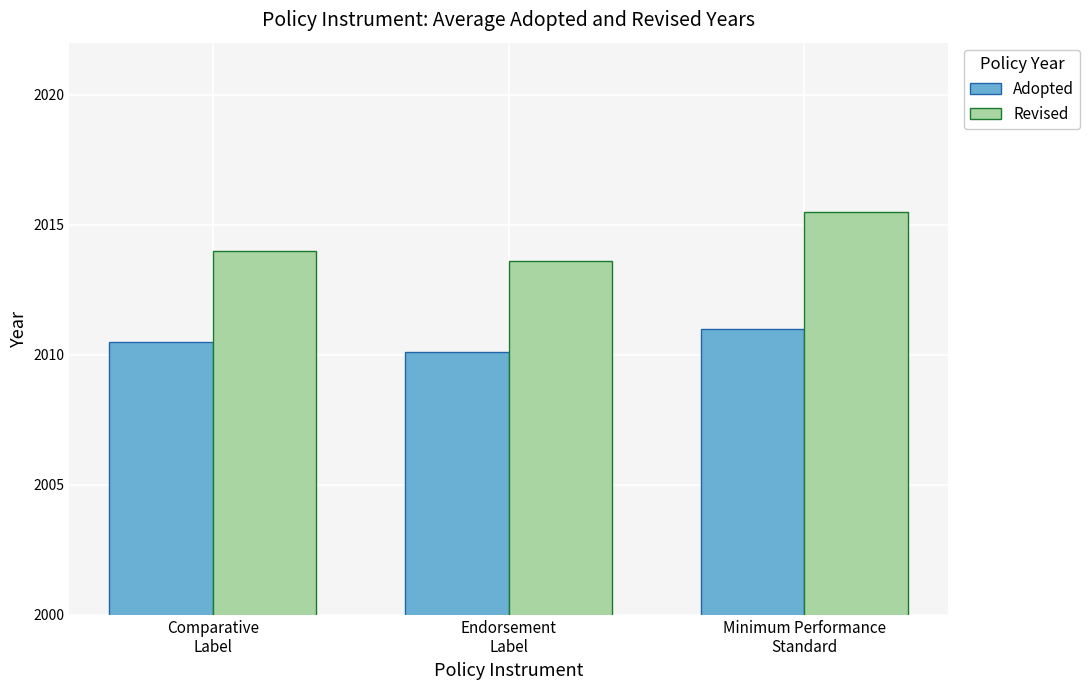

List the series in order of their overall mean, highest first.

Revised, Adopted